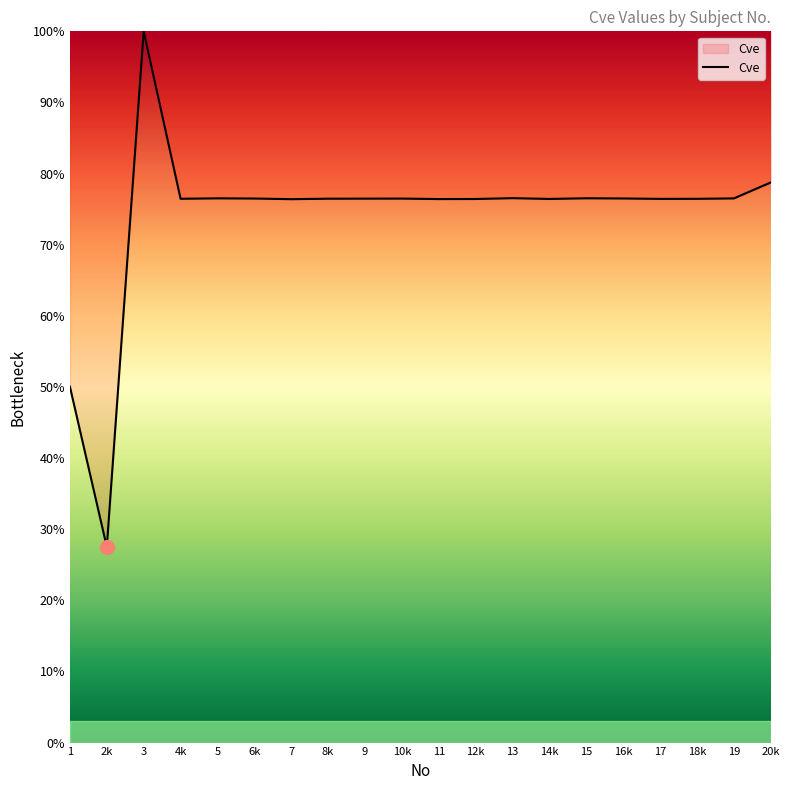

Is it true that the value at 20k is 78.8?

True